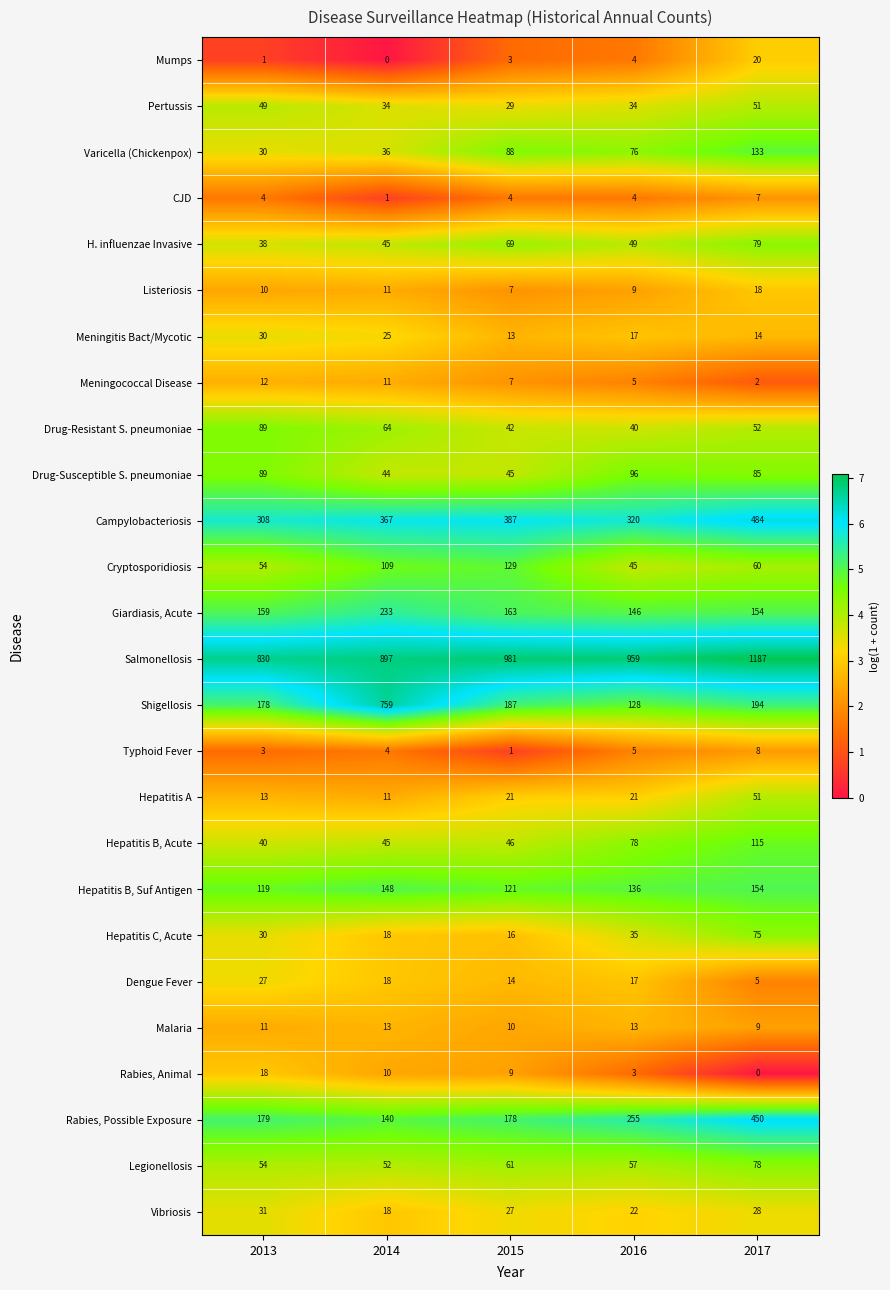

What is the difference between the maximum and second lowest values in the Dengue Fever series?

13